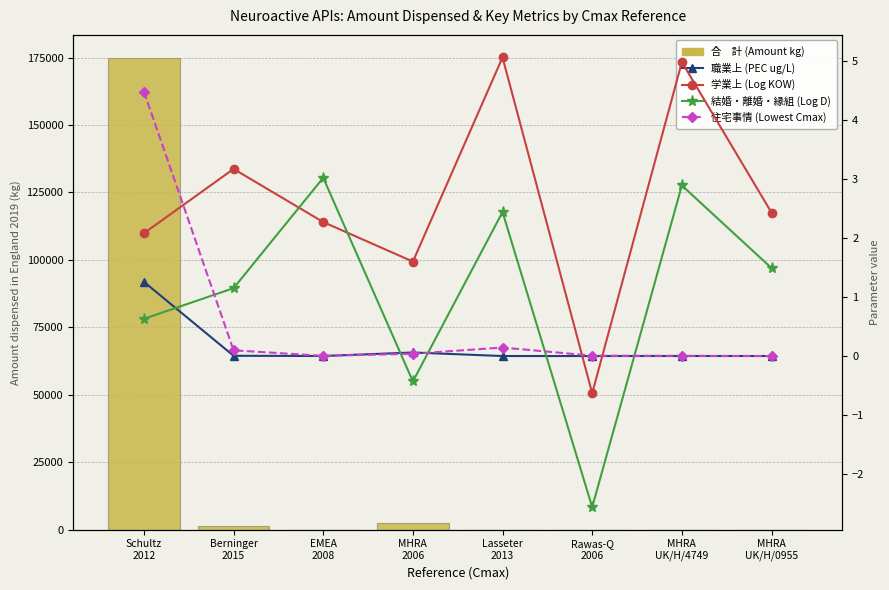

What is the sum of all 住宅事情 (Lowest Cmax) values?

4.8